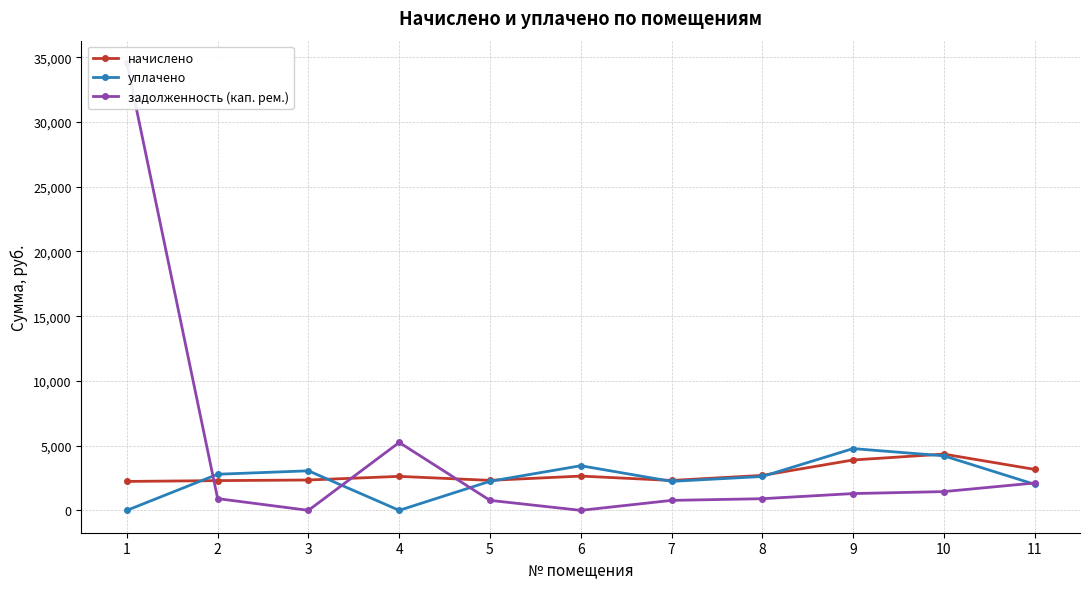

Is this an area chart (filled region under the line)?

No